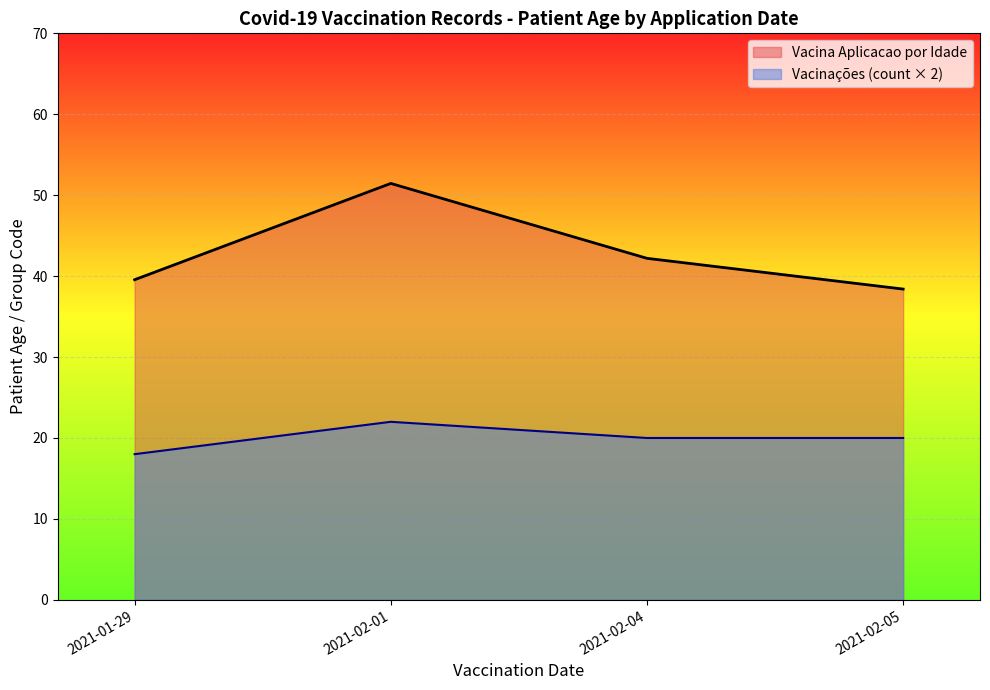

Which series has the largest total across all categories?

Vacina Aplicacao por Idade